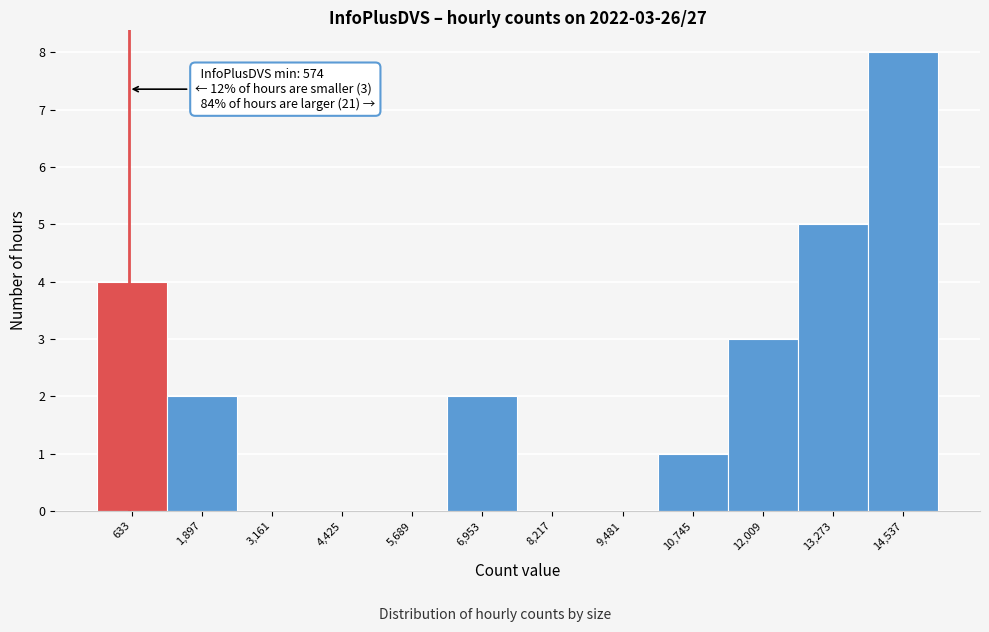

Over which range of the x-axis is the bar tallest?

14000 to 15200